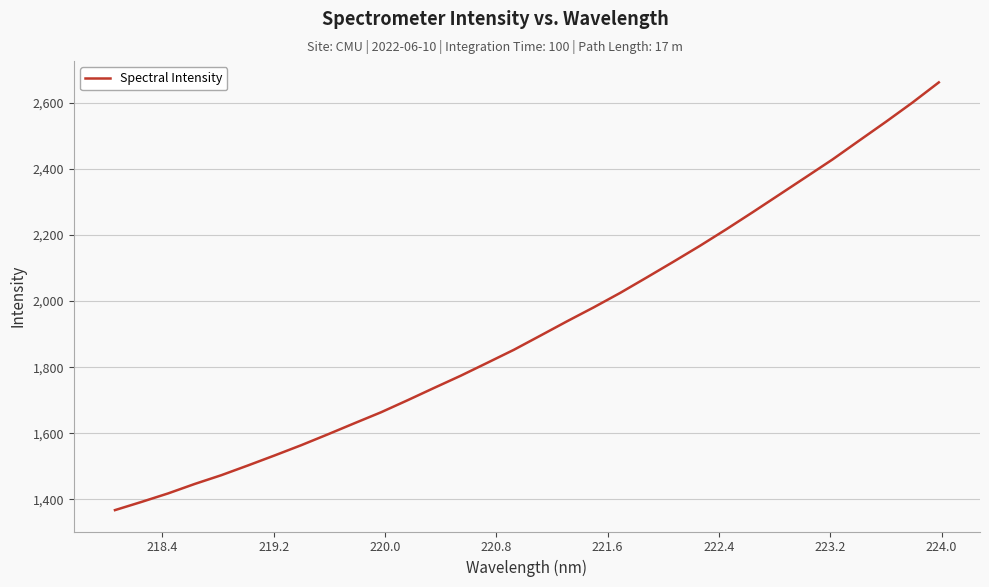

What is the greatest value displayed?

2662.2